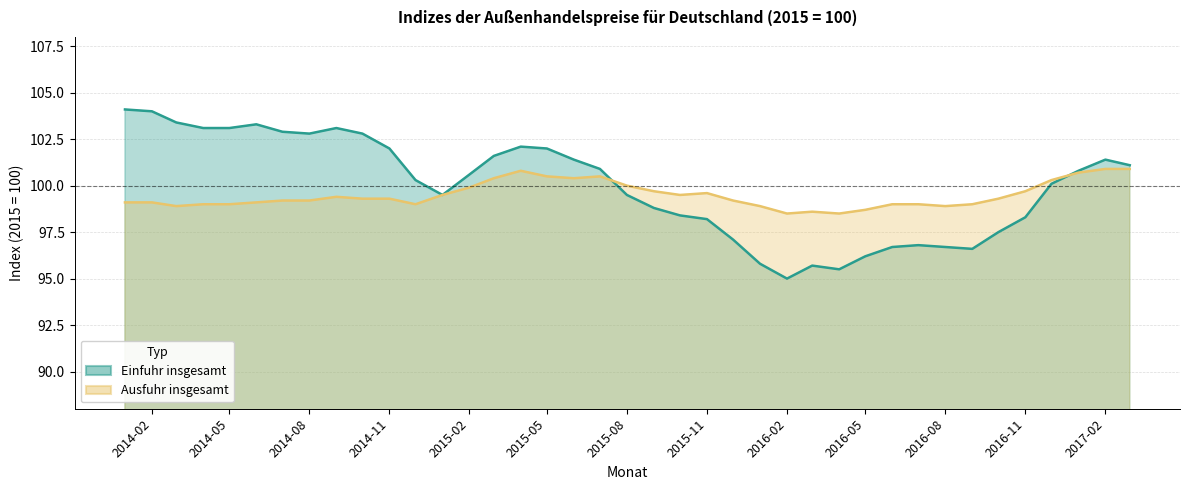

Reading right to left, transcribe all the data shown in this chart.

Einfuhr insgesamt: 2017-03=101.1	2017-02=101.4	2017-01=100.8	2016-12=100.1	2016-11=98.3	2016-10=97.5	2016-09=96.6	2016-08=96.7	2016-07=96.8	2016-06=96.7	2016-05=96.2	2016-04=95.5	2016-03=95.7	2016-02=95.0	2016-01=95.8	2015-12=97.1	2015-11=98.2	2015-10=98.4	2015-09=98.8	2015-08=99.5	2015-07=100.9	2015-06=101.4	2015-05=102.0	2015-04=102.1	2015-03=101.6	2015-02=100.6	2015-01=99.5	2014-12=100.3	2014-11=102.0	2014-10=102.8	2014-09=103.1	2014-08=102.8	2014-07=102.9	2014-06=103.3	2014-05=103.1	2014-04=103.1	2014-03=103.4	2014-02=104.0	2014-01=104.1
Ausfuhr insgesamt: 2017-03=100.9	2017-02=100.9	2017-01=100.7	2016-12=100.3	2016-11=99.7	2016-10=99.3	2016-09=99.0	2016-08=98.9	2016-07=99.0	2016-06=99.0	2016-05=98.7	2016-04=98.5	2016-03=98.6	2016-02=98.5	2016-01=98.9	2015-12=99.2	2015-11=99.6	2015-10=99.5	2015-09=99.7	2015-08=100.0	2015-07=100.5	2015-06=100.4	2015-05=100.5	2015-04=100.8	2015-03=100.4	2015-02=99.9	2015-01=99.5	2014-12=99.0	2014-11=99.3	2014-10=99.3	2014-09=99.4	2014-08=99.2	2014-07=99.2	2014-06=99.1	2014-05=99.0	2014-04=99.0	2014-03=98.9	2014-02=99.1	2014-01=99.1